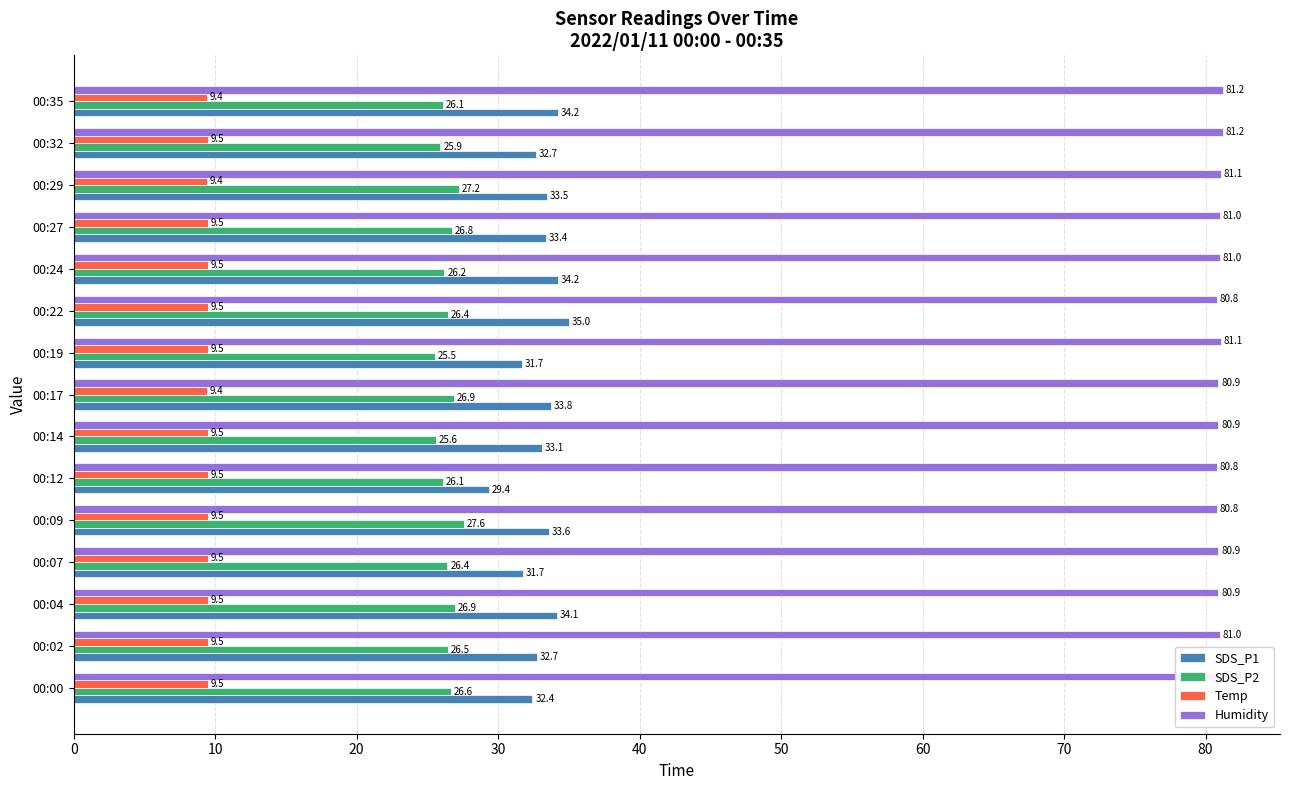

What is the average value of the SDS_P1 series?

33.0